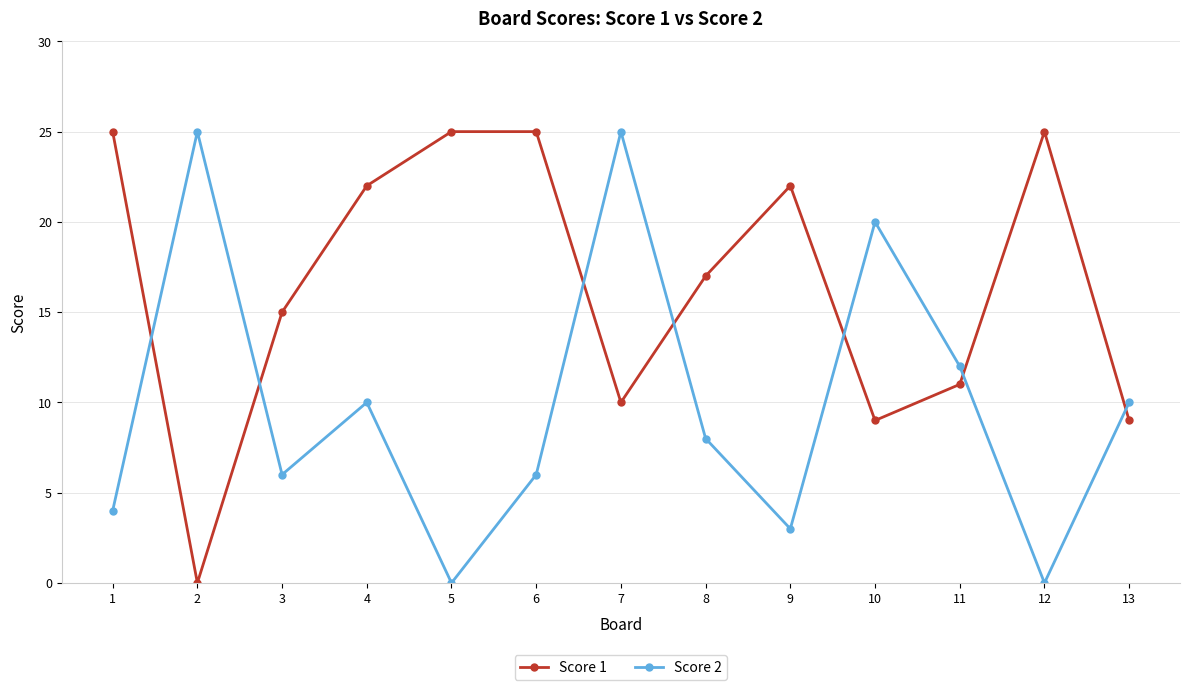

After their last crossing, which series has the higher values: Score 1 or Score 2?

Score 2